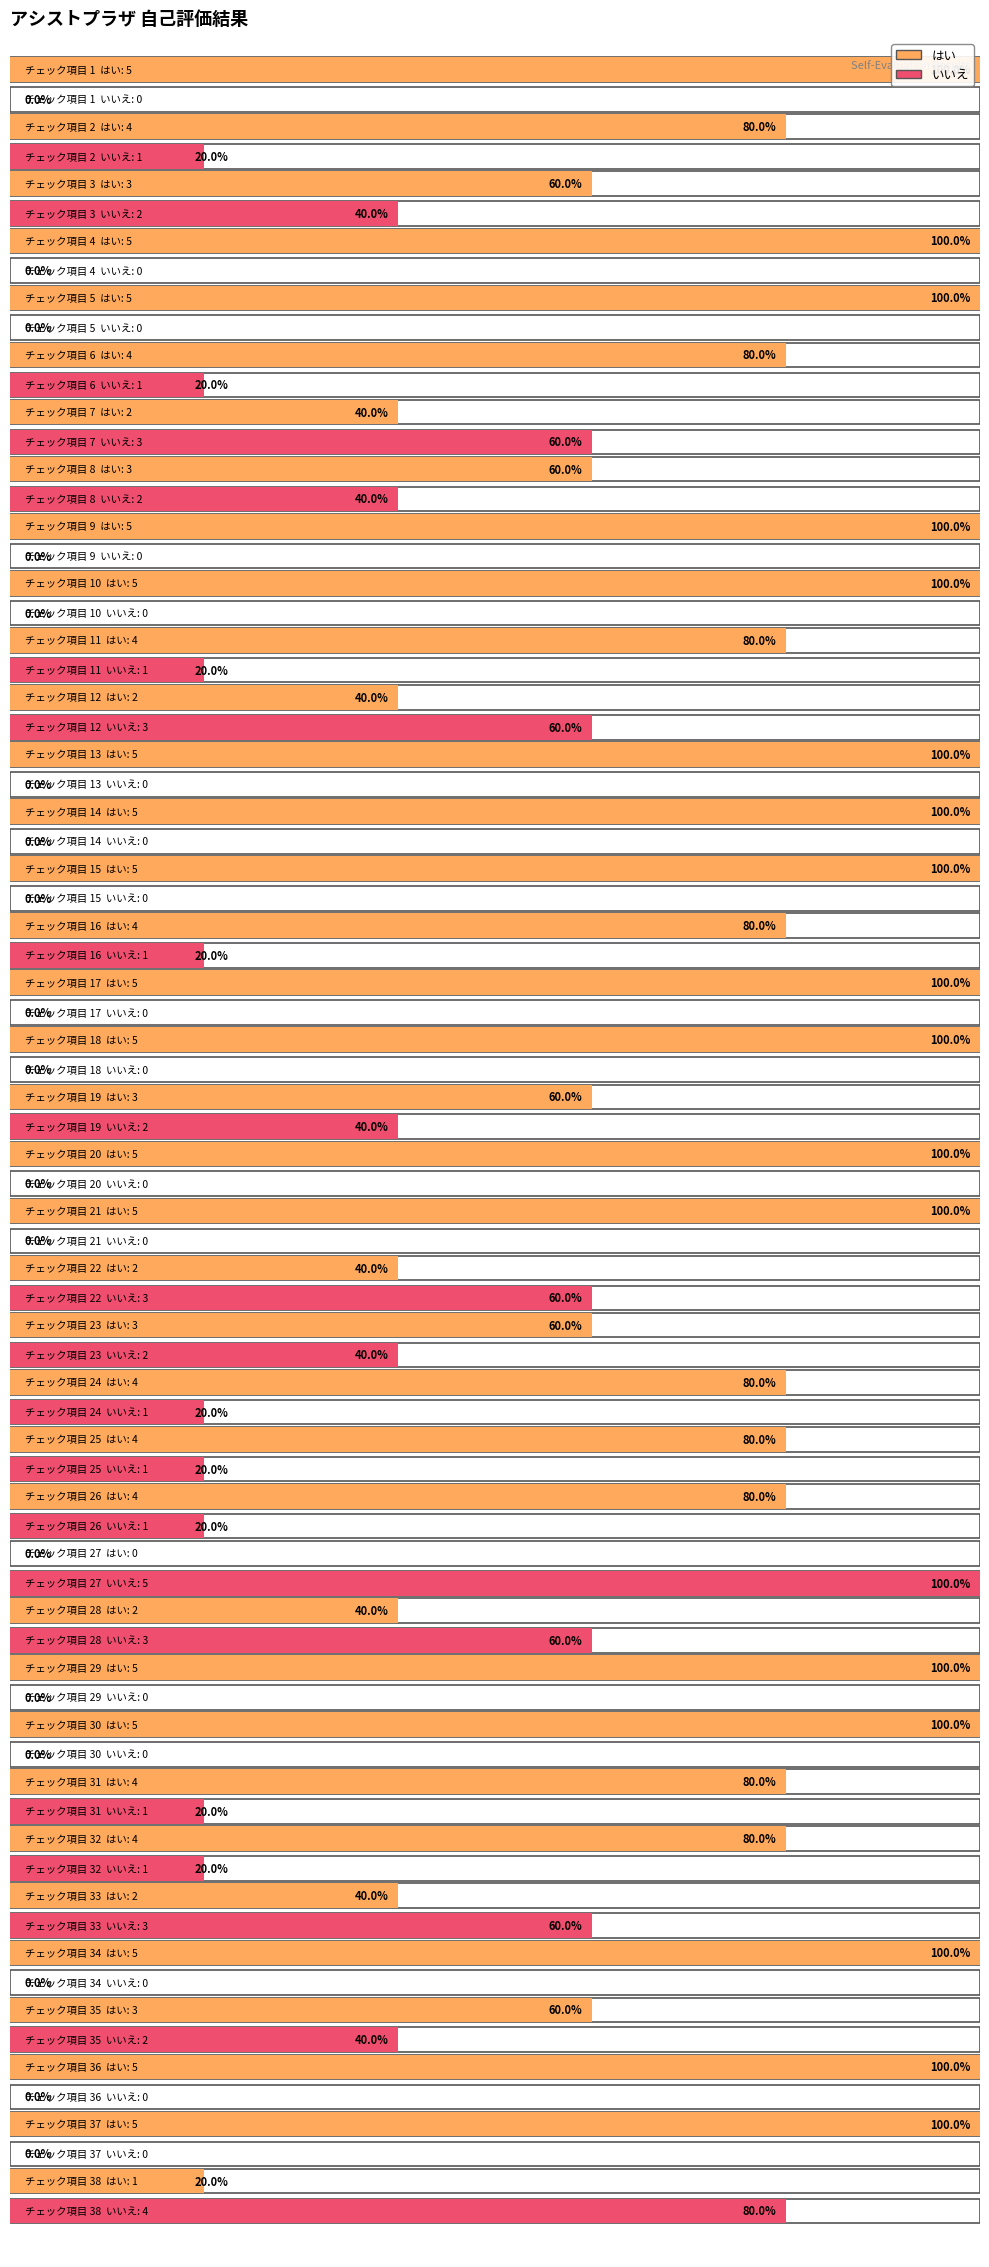

At which label is いいえ closest to 2?

3